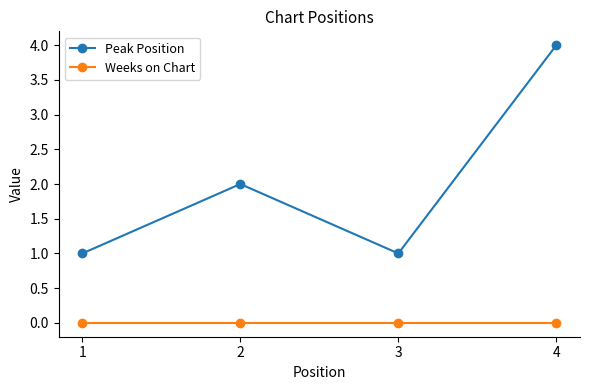

True or false: Weeks on Chart and Peak Position cross at least once.

False